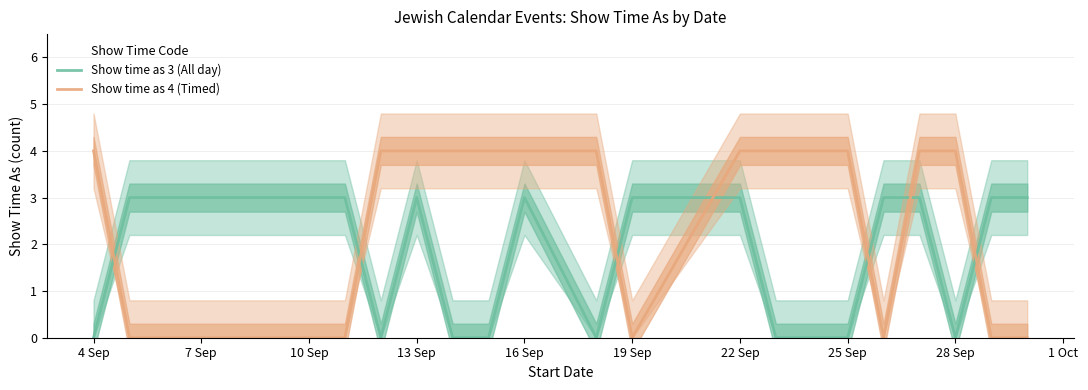

In Show time as 4 (Timed), how many points are lower than both neighbors (excluding endpoints)?

2